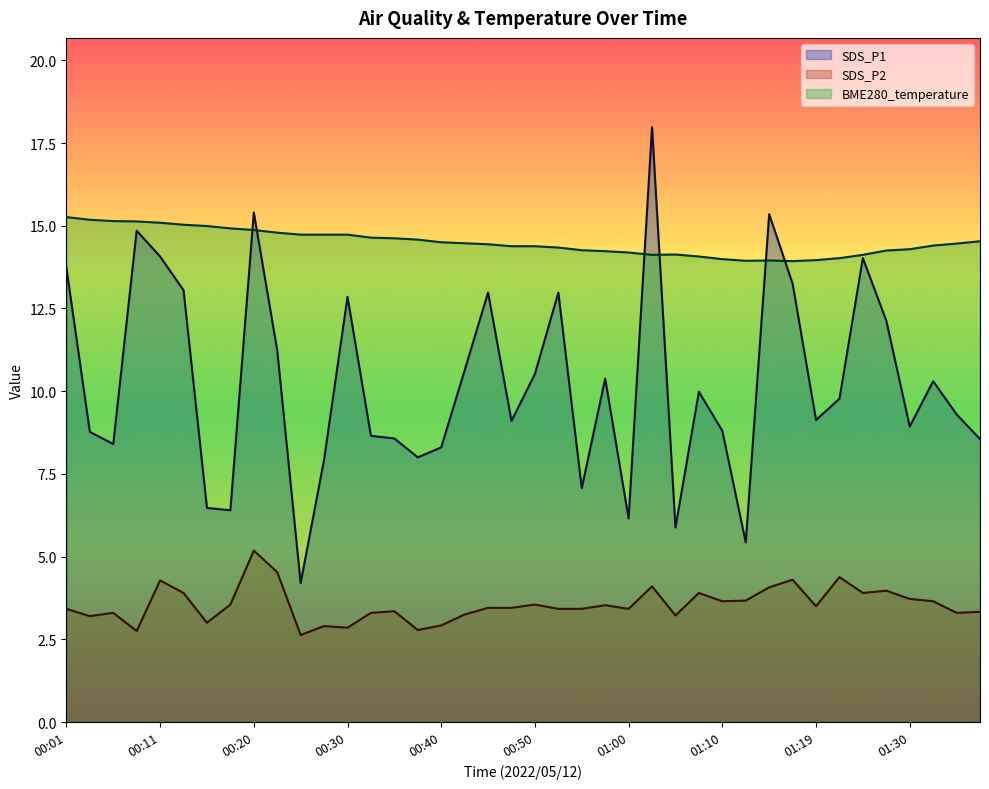

How many lines are shown in the chart?

3